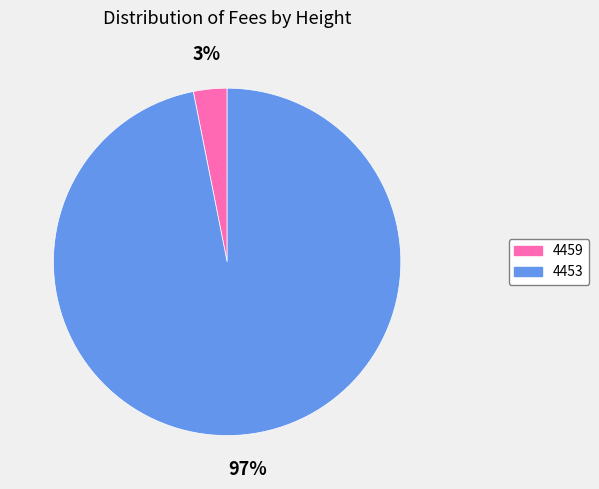

To the nearest percent, what is the average slice percentage?

50%